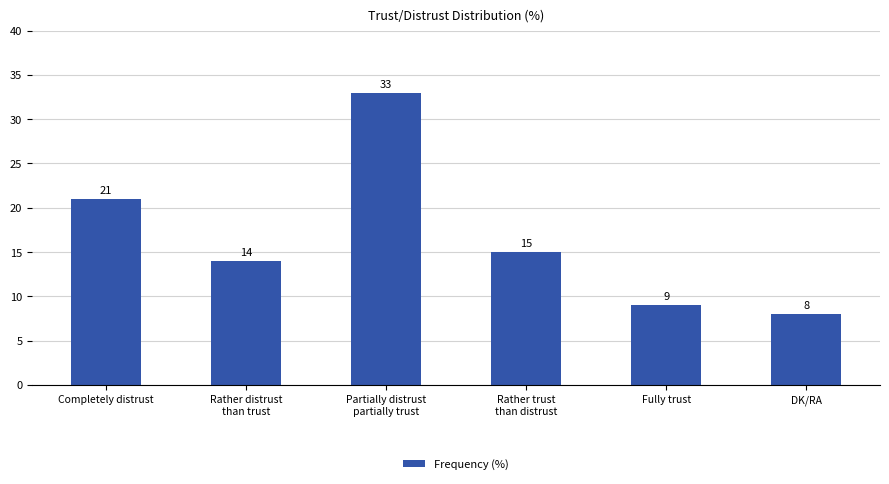

Rank the categories by value from highest to lowest.

Partially distrust
partially trust, Completely distrust, Rather trust
than distrust, Rather distrust
than trust, Fully trust, DK/RA